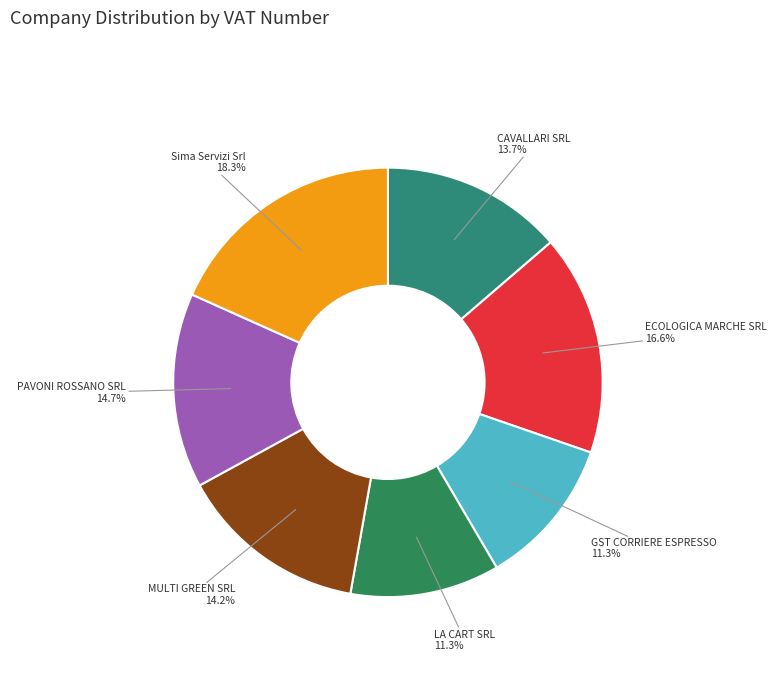

To the nearest percent, what is the difference between the largest and smallest slice percentages?

7%